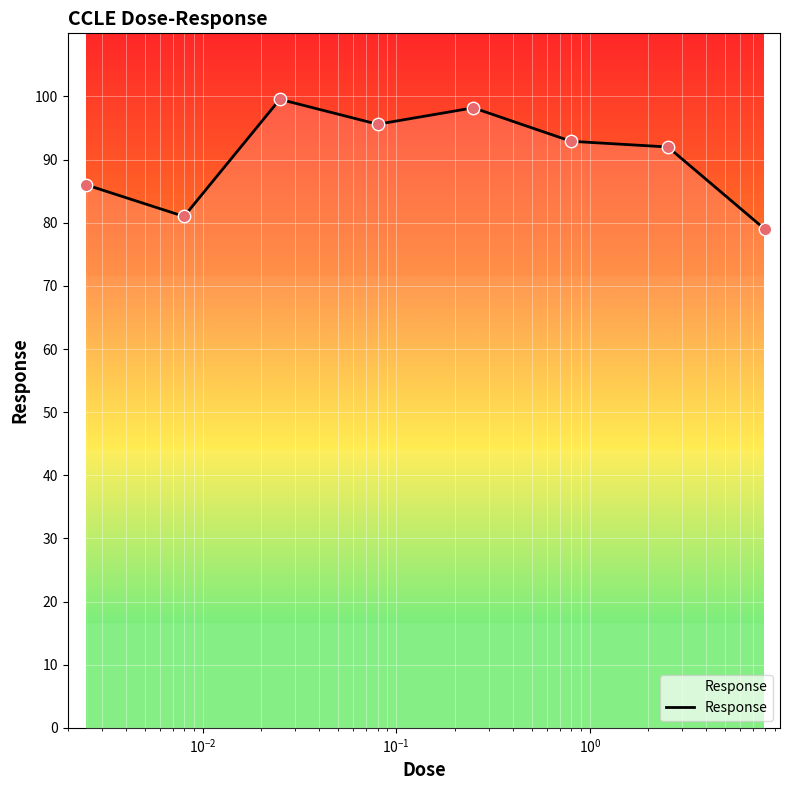

What is the smallest value displayed?

79.0